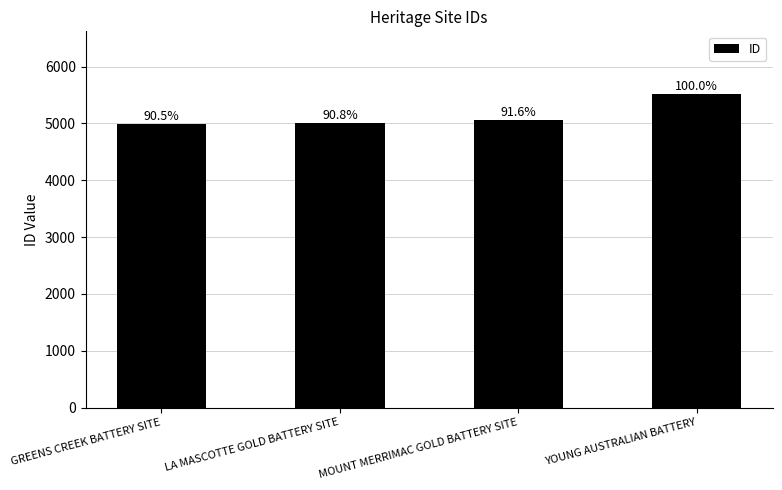

The chart shows a value of 5052 at MOUNT MERRIMAC GOLD BATTERY SITE. True or false?

True